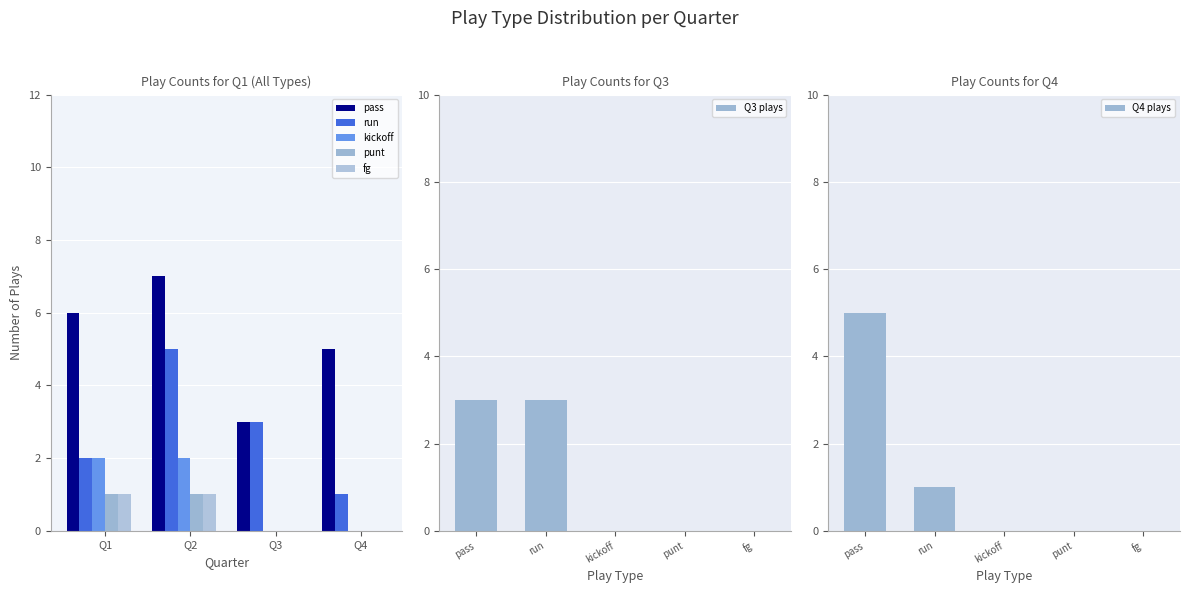

How many punt values are between 0 and 1?

4